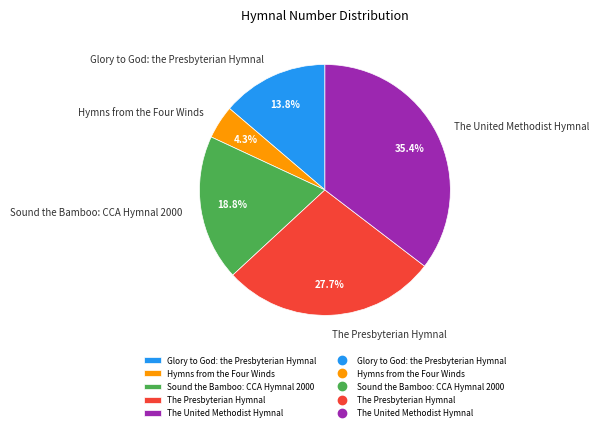

Is there any slice that represents more than half of the pie?

No